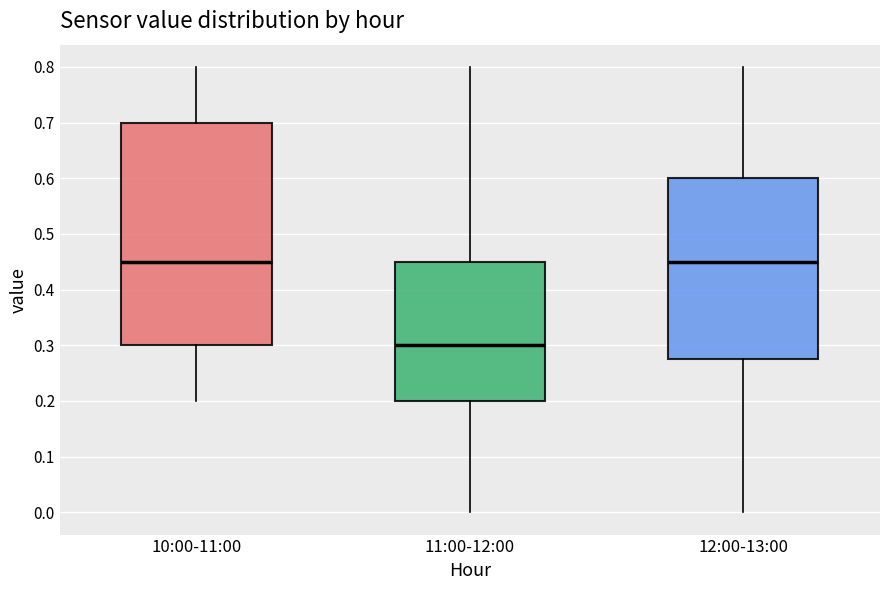

Reading left to right, read every box against the y-axis: the position of its median line, the range the box covers, and the ends of its whiskers. The values are not printed on the chart, so give them approximately, as read against the axis.

10:00-11:00: median 0.45, box 0.30 to 0.70, whiskers 0.20 to 0.80
11:00-12:00: median 0.30, box 0.20 to 0.45, whiskers 0.00 to 0.80
12:00-13:00: median 0.45, box 0.28 to 0.60, whiskers 0.00 to 0.80